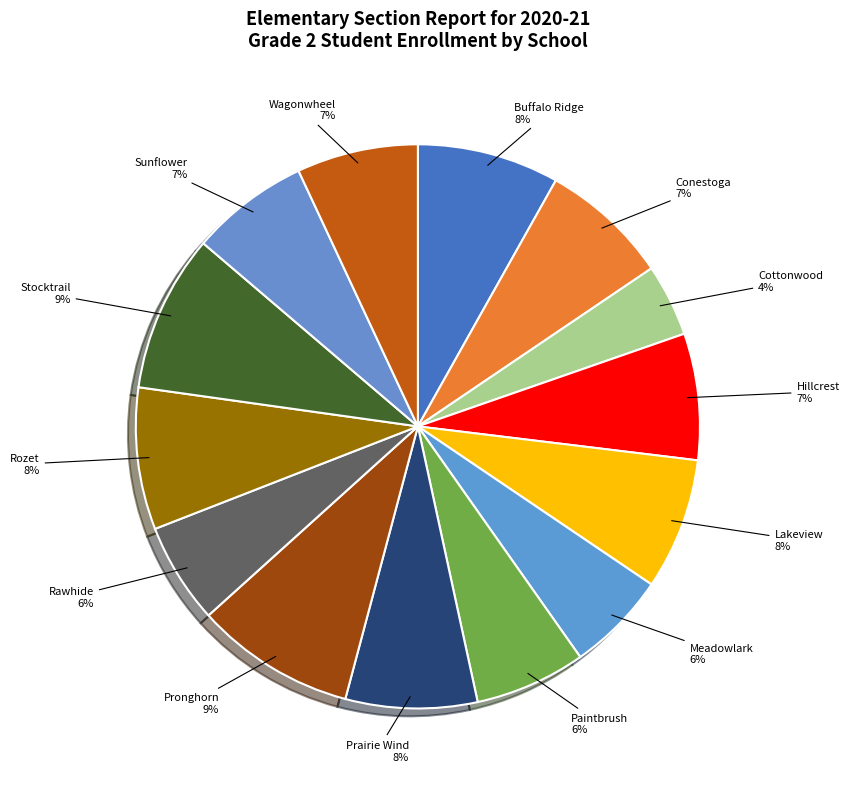

What percentage is the Hillcrest slice, to the nearest percent?

7%